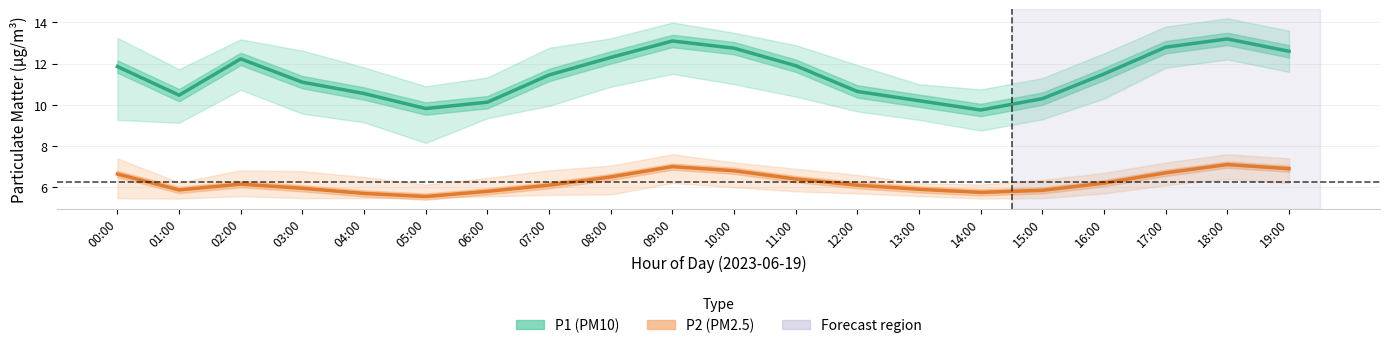

Where is the first local maximum for P2 (PM2.5)?

02:00